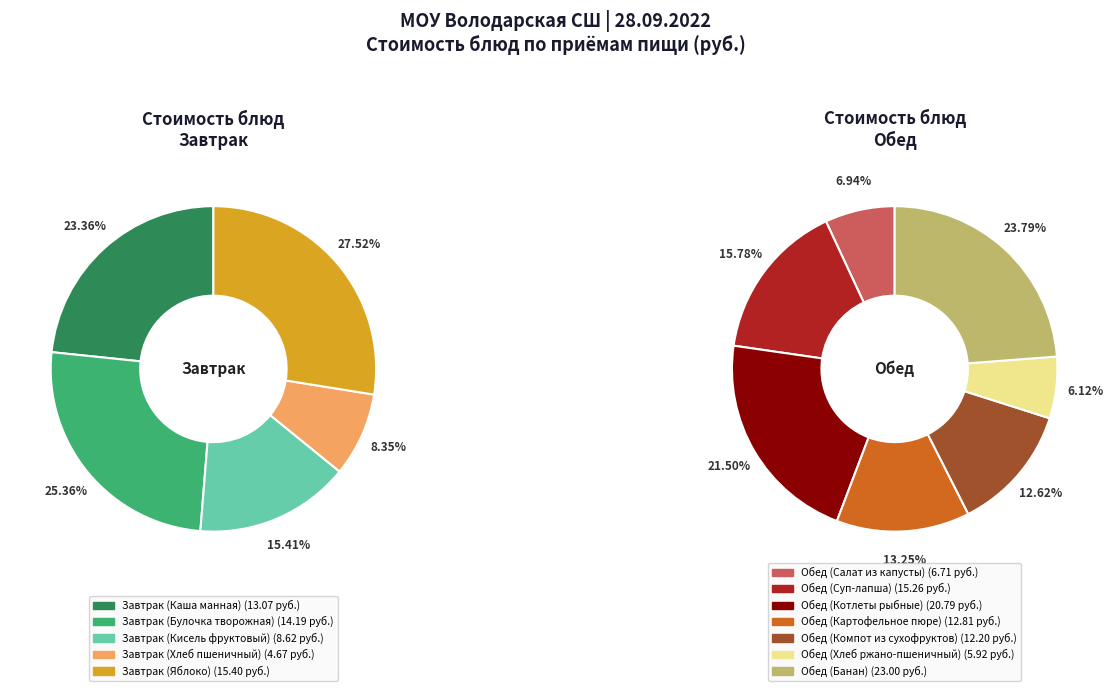

What is the largest slice in the pie chart?

Обед (Банан)